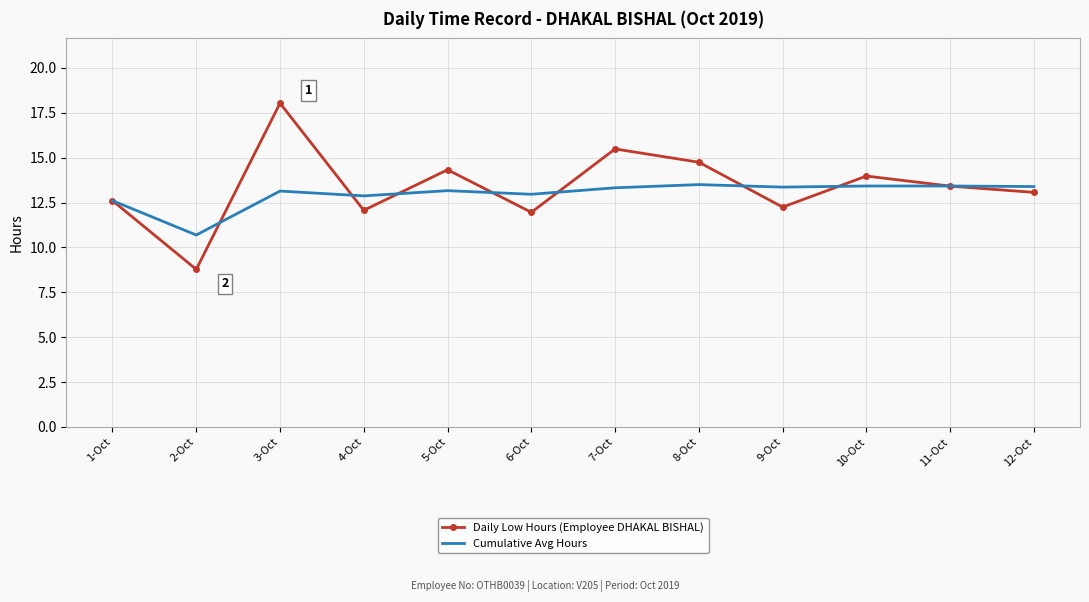

What is the sum of the Cumulative Avg Hours values at 11-Oct and 4-Oct?

26.3